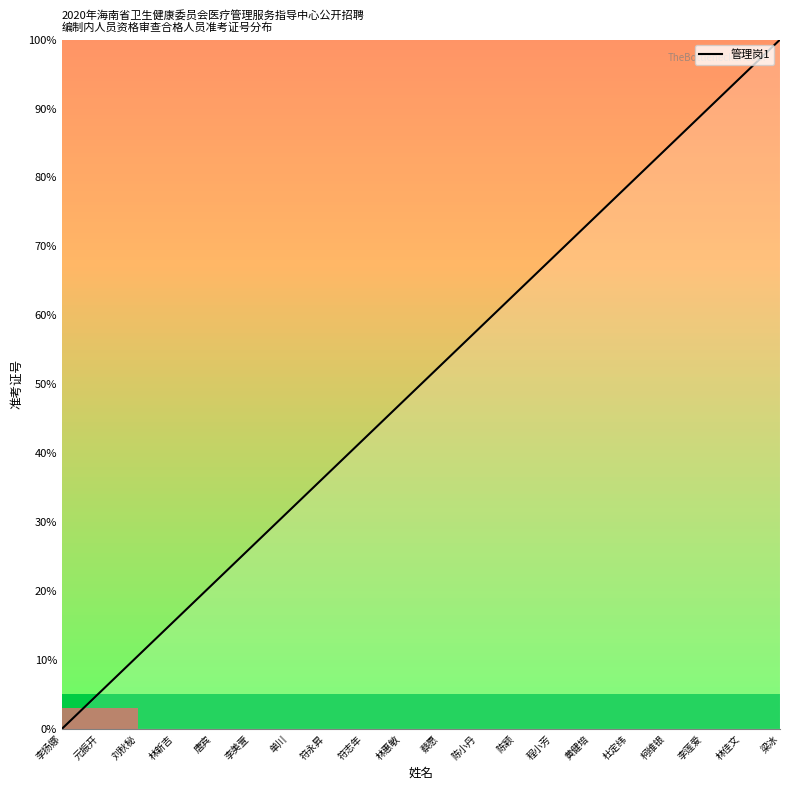

Reading left to right, list all the values displayed in this chart.

0.0	5.3	10.5	15.8	21.1	26.3	31.6	36.8	42.1	47.4	52.6	57.9	63.2	68.4	73.7	78.9	84.2	89.5	94.7	100.0